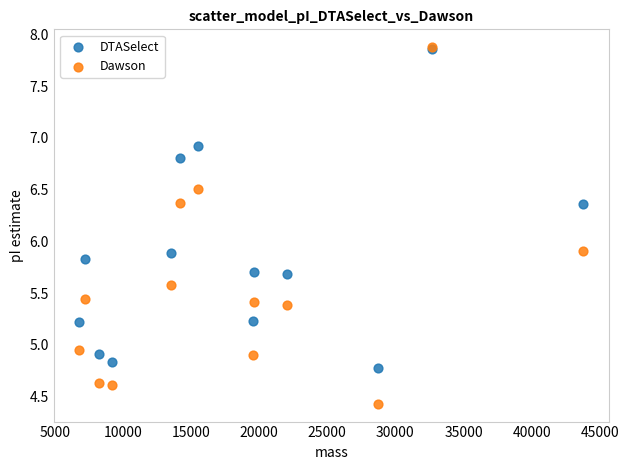

What are all the series names shown in the legend?

DTASelect, Dawson